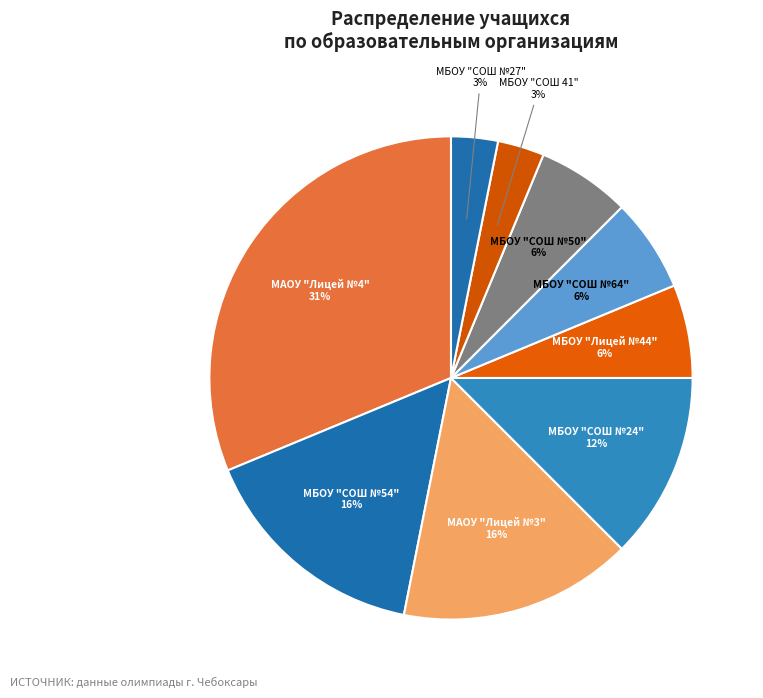

Is there a majority slice in this chart?

No